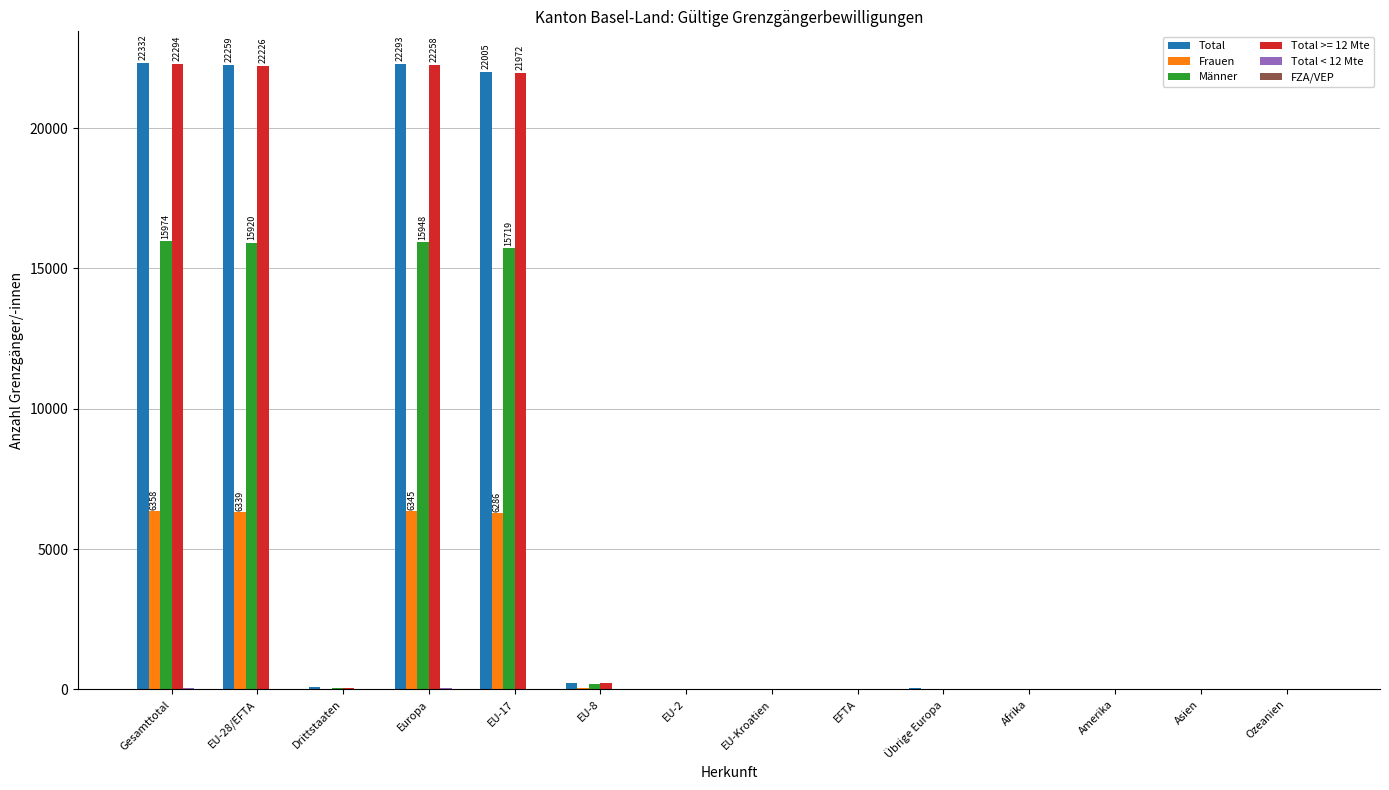

The Frauen series shows 6358 at Gesamttotal. True or false?

True